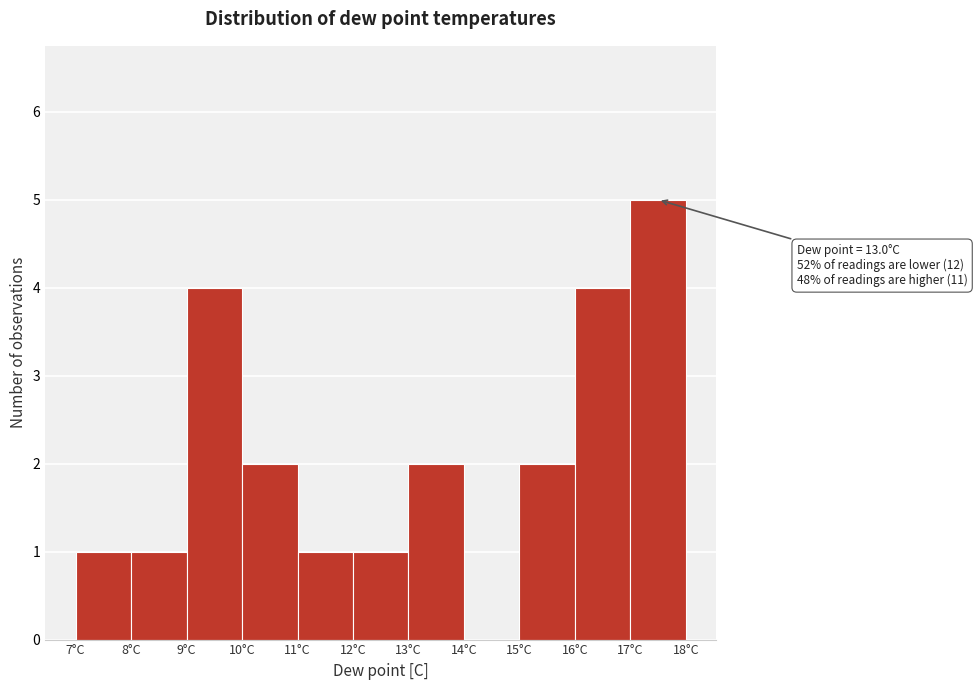

Over which range of the x-axis is the bar tallest?

17 to 18